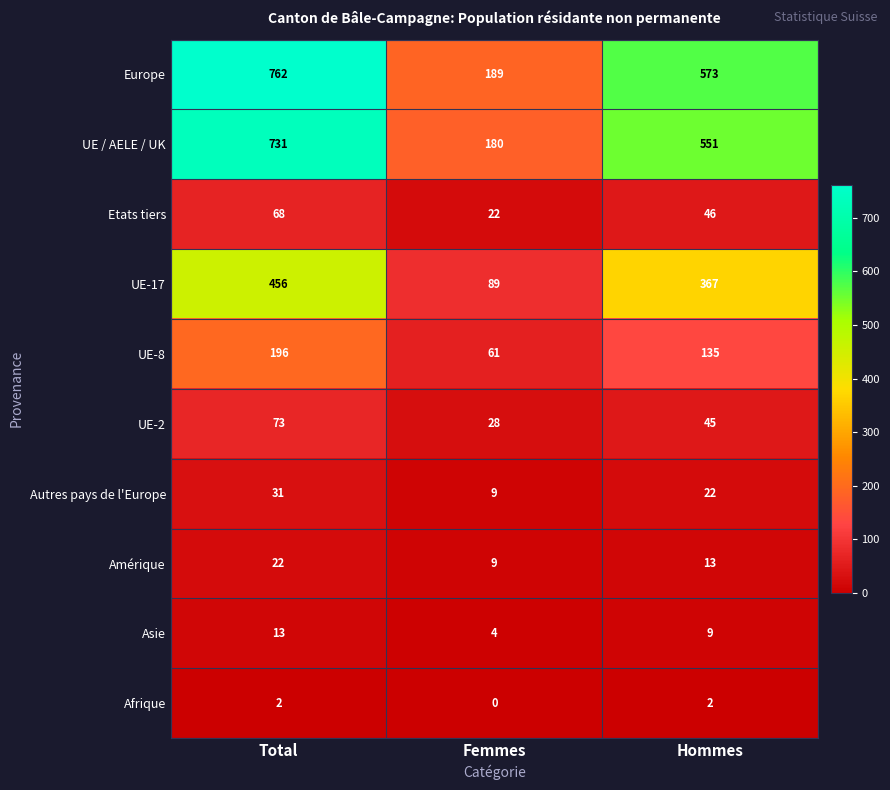

Which category has the highest value in the Amérique series?

Total